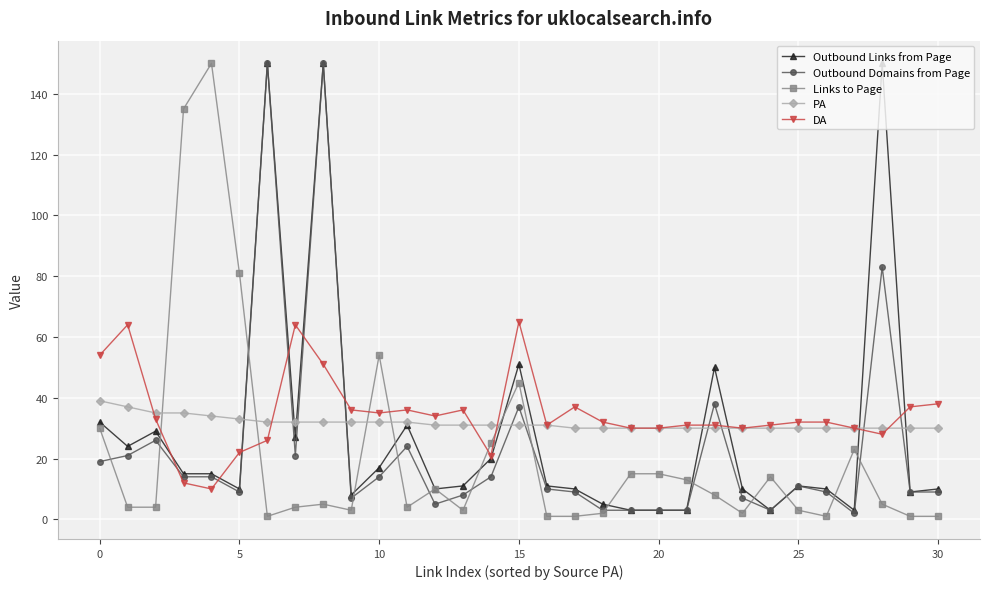

How many categories are shown in the chart?

31